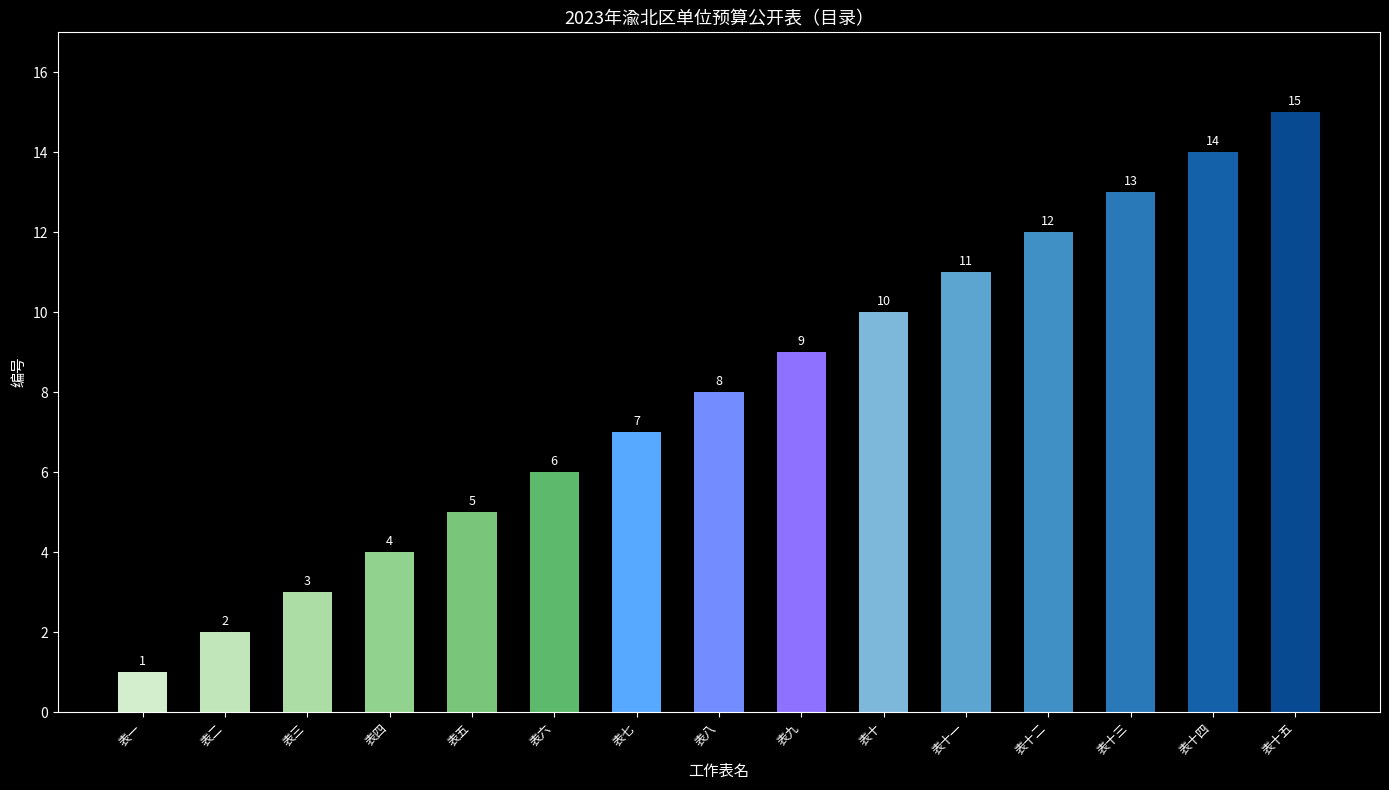

What position from the left is 表六?

6